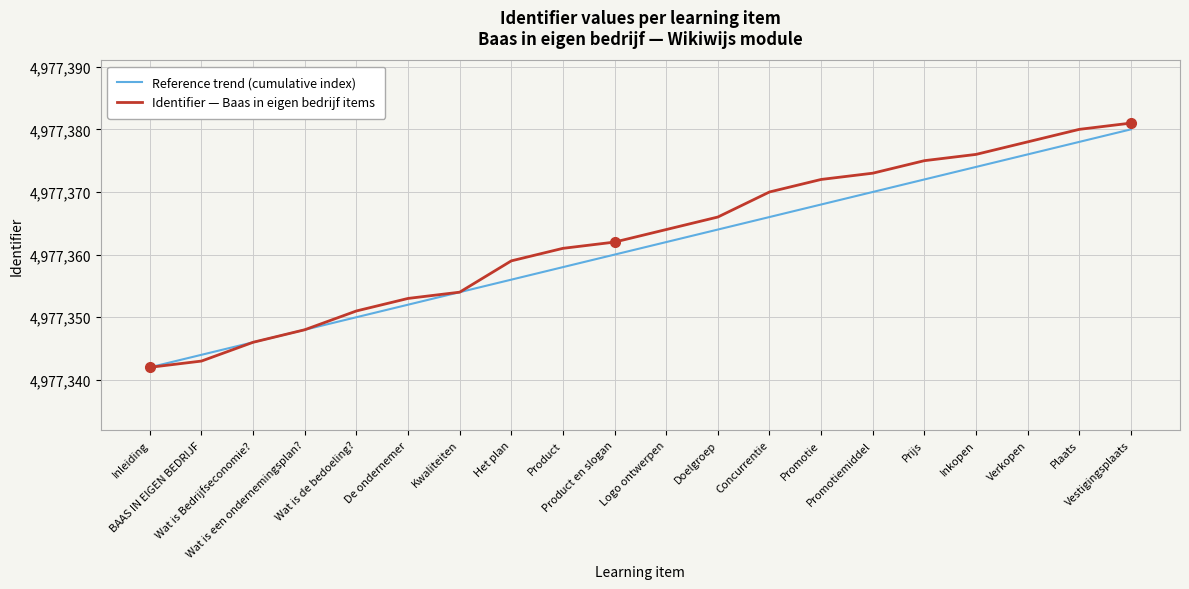

What is the difference between the maximum and second lowest values in the Identifier — Baas in eigen bedrijf items series?

38